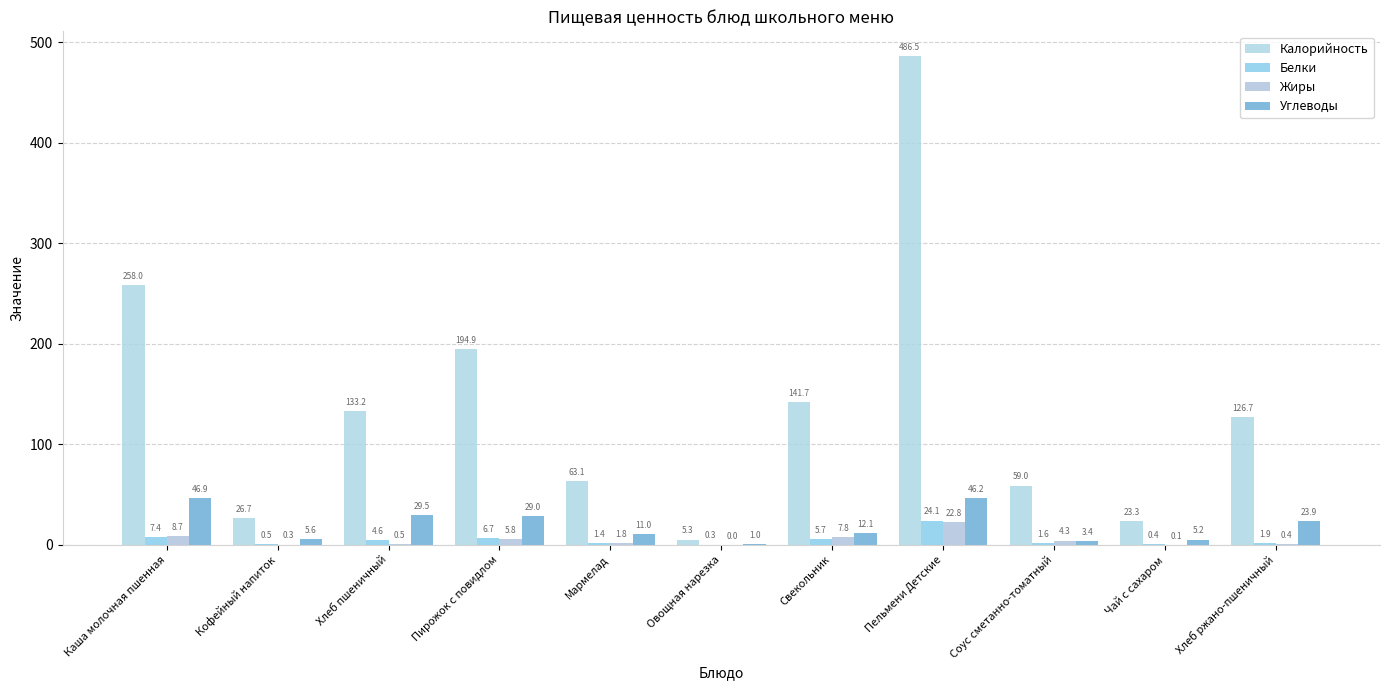

How many groups of bars are there?

11